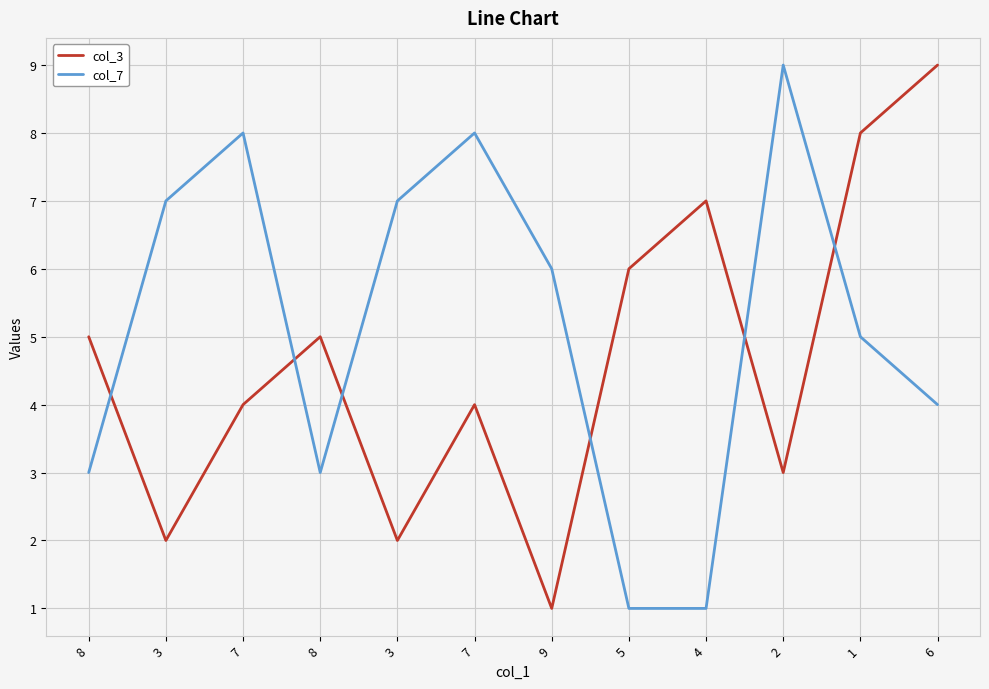

What is the difference between the col_3 values at 1 and 6?

1